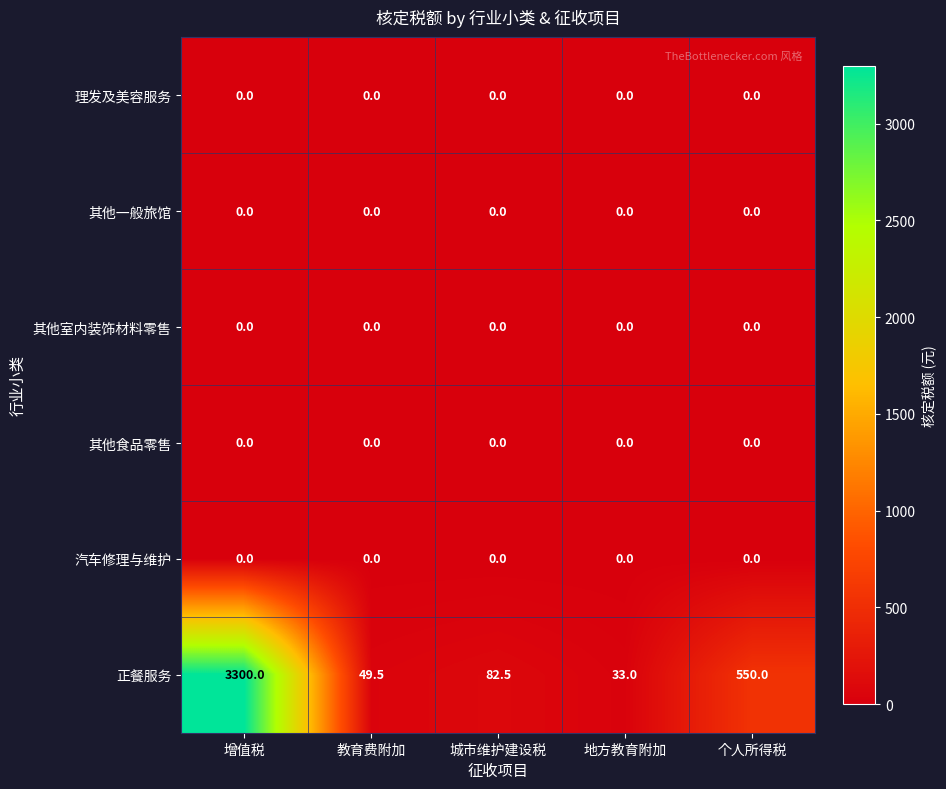

True or false: 其他室内装饰材料零售 has a value of 0.0 at 地方教育附加.

True